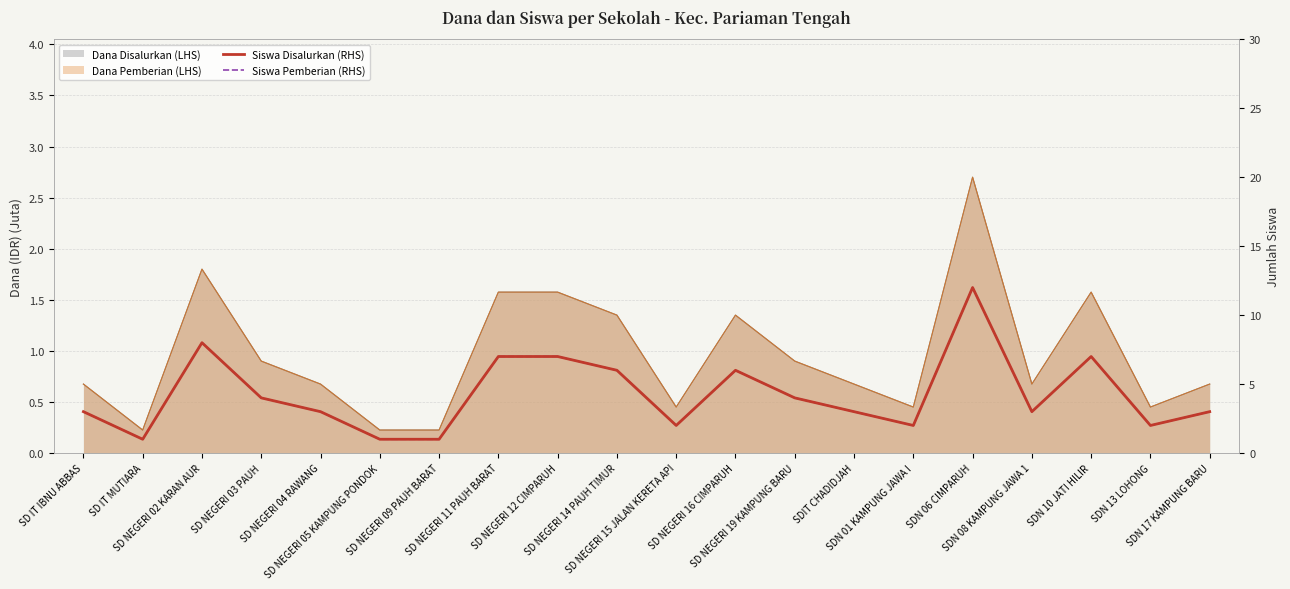

True or false: Siswa Pemberian (RHS) has more than 0 interior local peaks.

True